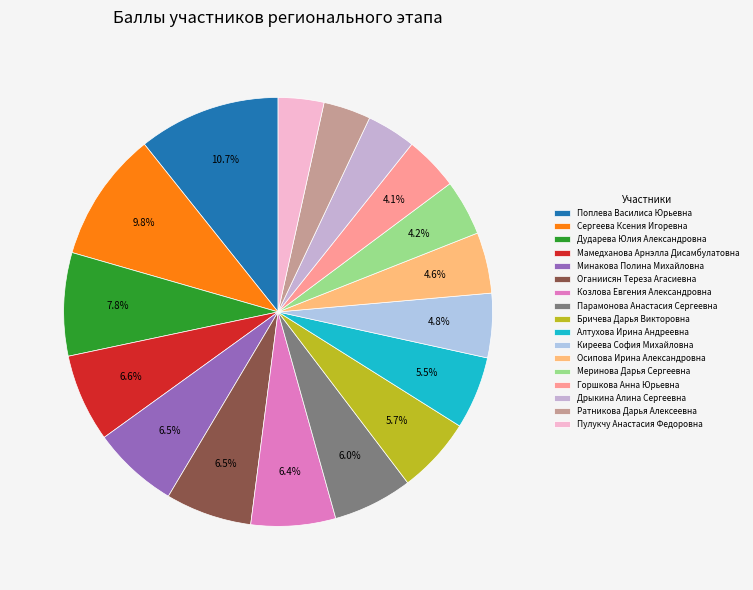

What percentage is the Горшкова Анна Юрьевна slice, to the nearest percent?

4%